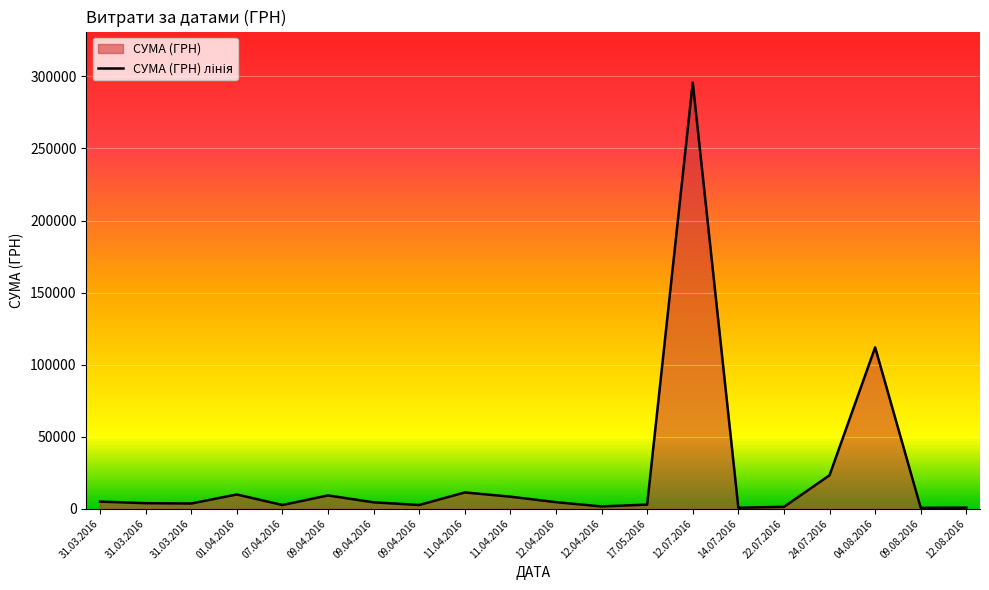

What is the smallest value displayed?

633.1